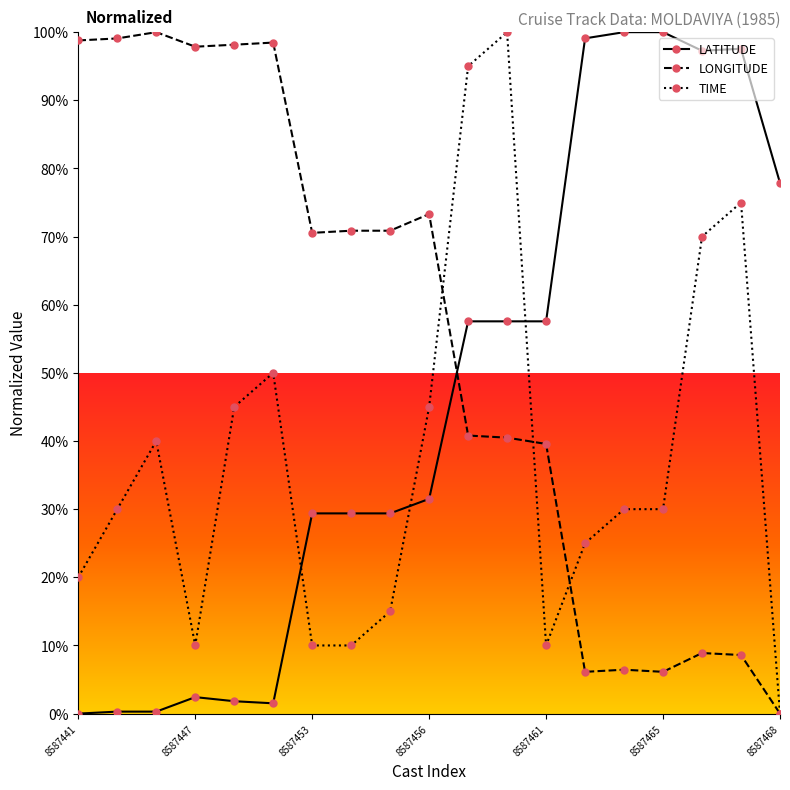

How many positive values does the LONGITUDE series have?

18